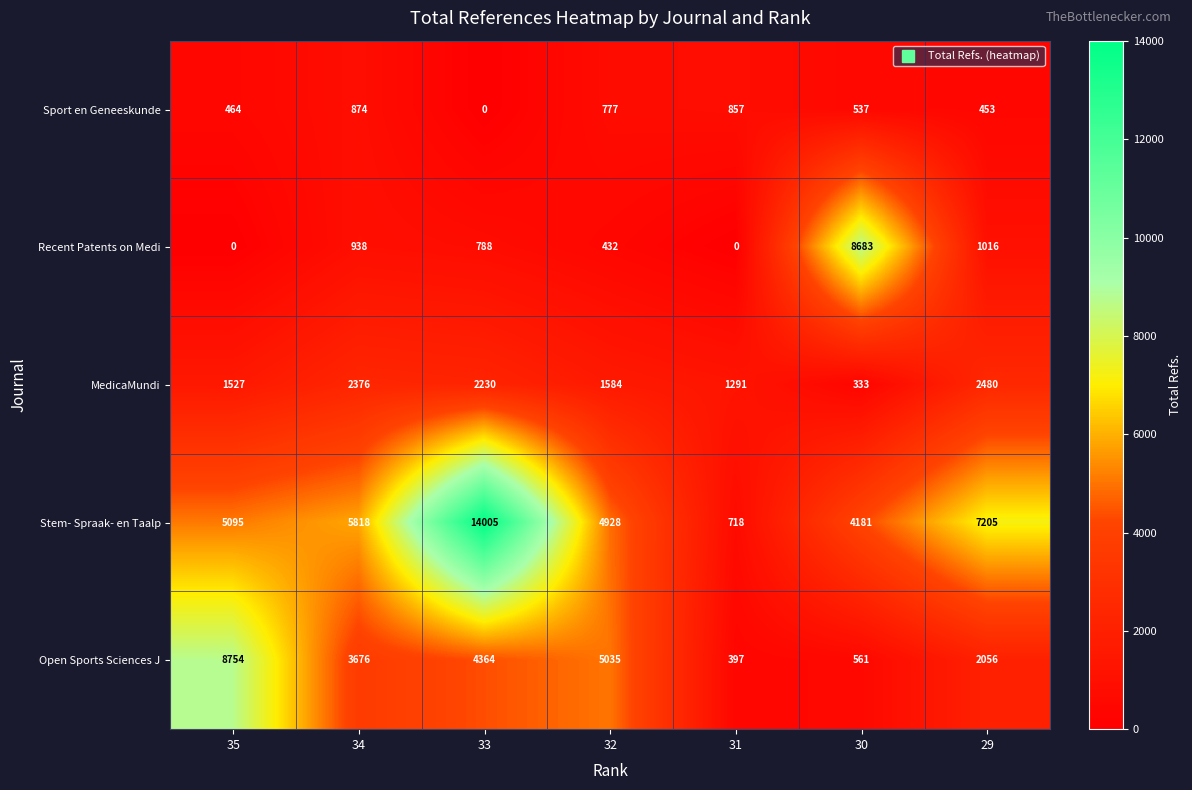

What is the total value across all series at 32?

12756